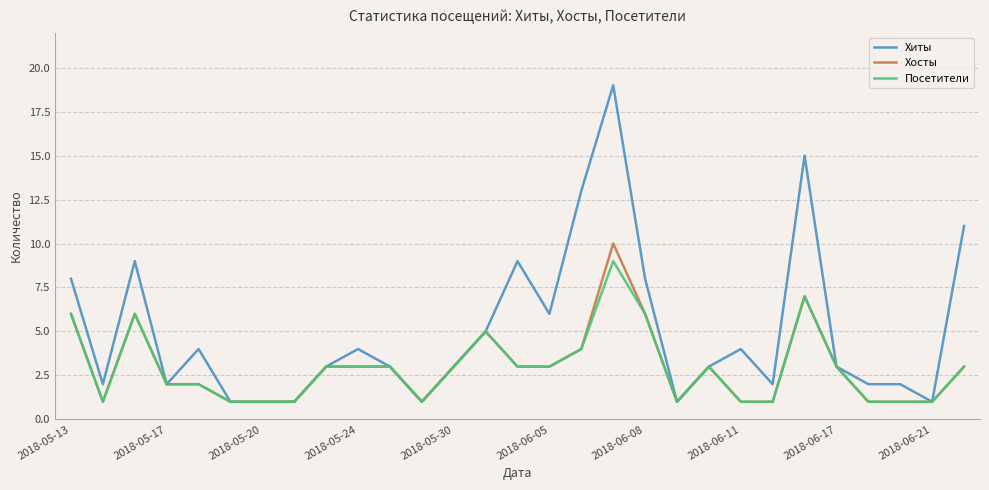

List the series in order of their peak value, highest first.

Хиты, Хосты, Посетители